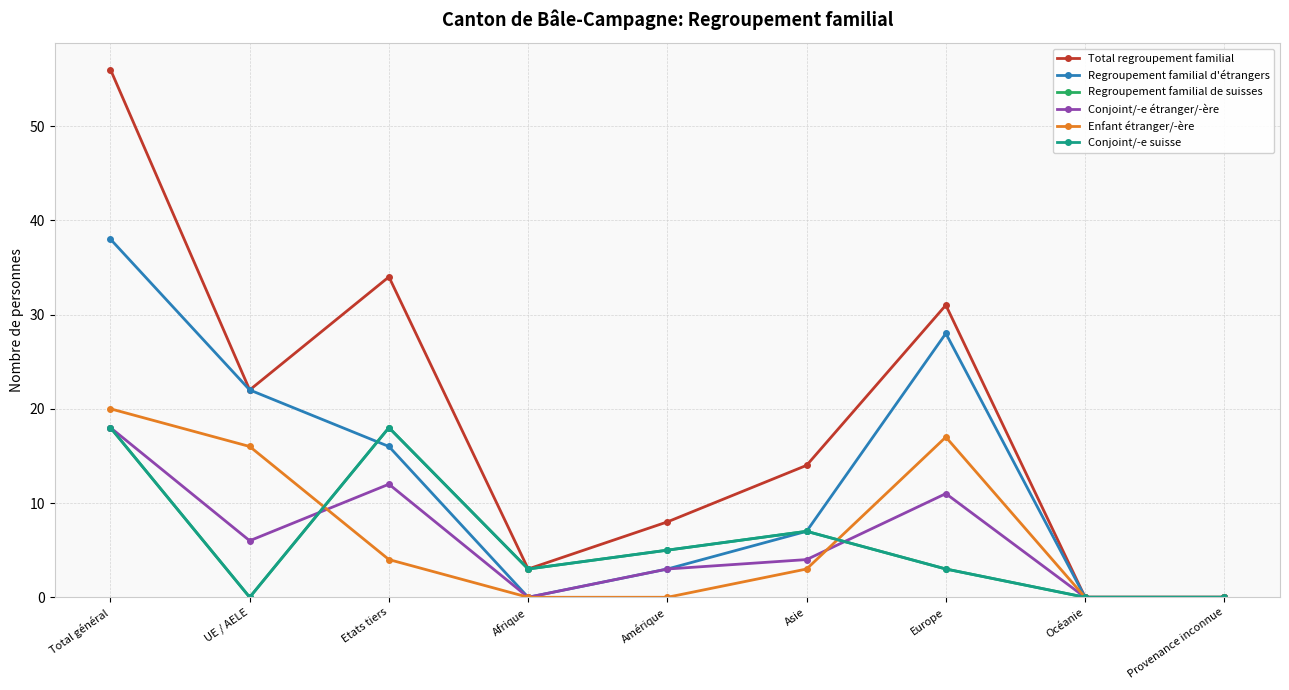

True or false: Regroupement familial d'étrangers and Conjoint/-e étranger/-ère cross at least once.

False